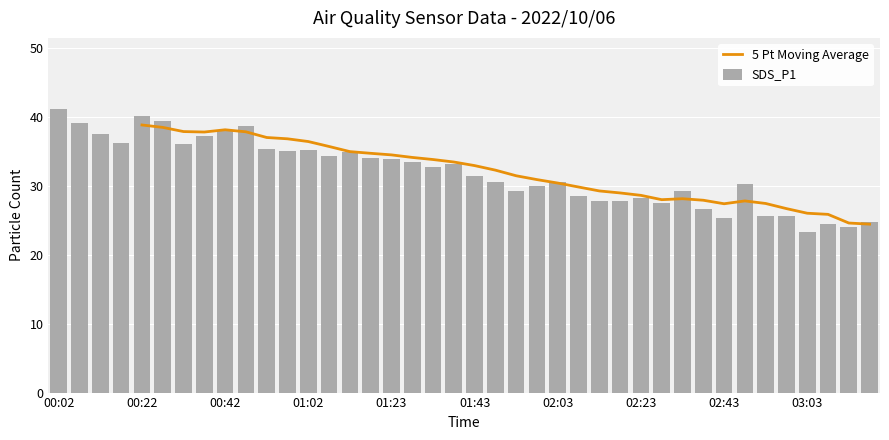

What is the sum of all SDS_P1 values?

1276.1